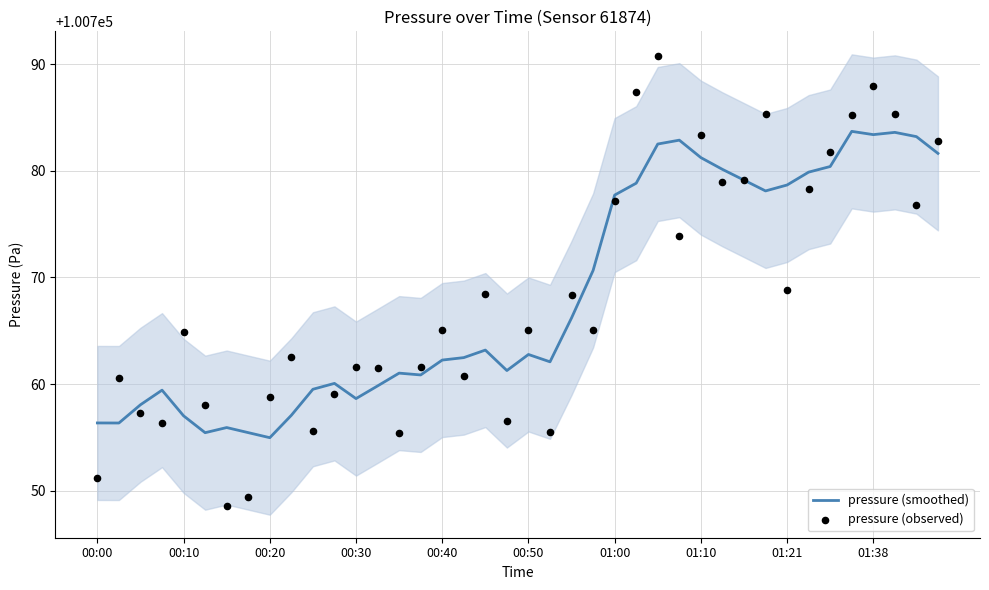

What is the lowest value of the pressure (smoothed) series?

100755.0